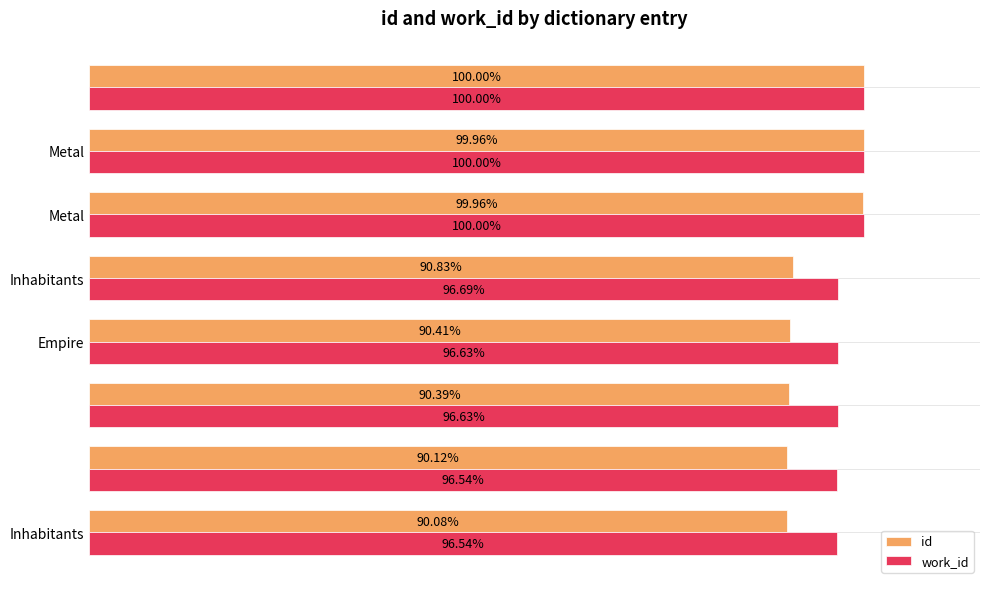

Which series has the largest total across all categories?

work_id